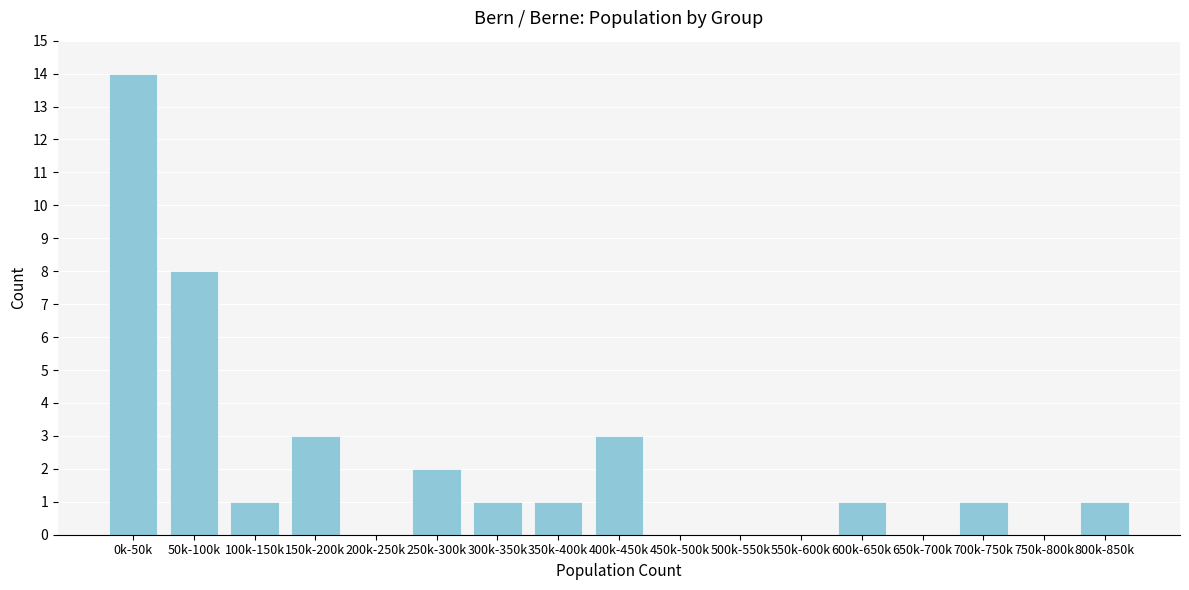

Reading left to right, transcribe all the data shown in this chart.

0k-50k=14	50k-100k=8	100k-150k=1	150k-200k=3	200k-250k=0	250k-300k=2	300k-350k=1	350k-400k=1	400k-450k=3	450k-500k=0	500k-550k=0	550k-600k=0	600k-650k=1	650k-700k=0	700k-750k=1	750k-800k=0	800k-850k=1